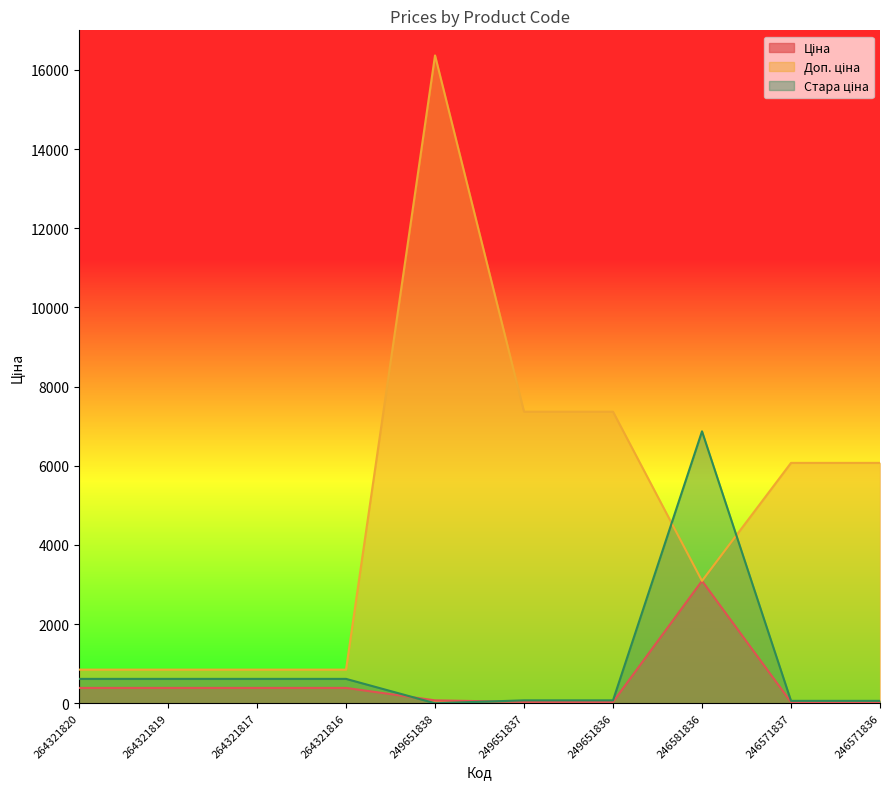

Reading left to right, extract all data points from this chart.

Ціна: 264321820=386.9	264321819=386.9	264321817=386.9	264321816=386.9	249651838=72.7	249651837=32.7	249651836=32.7	246581836=3091.2	246571837=27.0	246571836=27.0
Доп. ціна: 264321820=849.0	264321819=849.0	264321817=849.0	264321816=849.0	249651838=16366.5	249651837=7365.0	249651836=7365.0	246581836=3091.0	246571837=6072.0	246571836=6072.0
Стара ціна: 264321820=615.1	264321819=615.1	264321817=615.1	264321816=615.1	249651838=0.0	249651837=72.7	249651836=72.7	246581836=6869.4	246571837=60.0	246571836=60.0